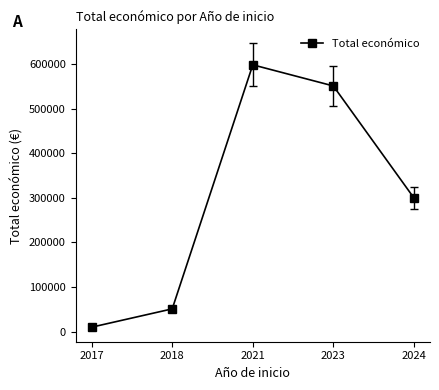

What is the minimum value shown in the chart?

9832